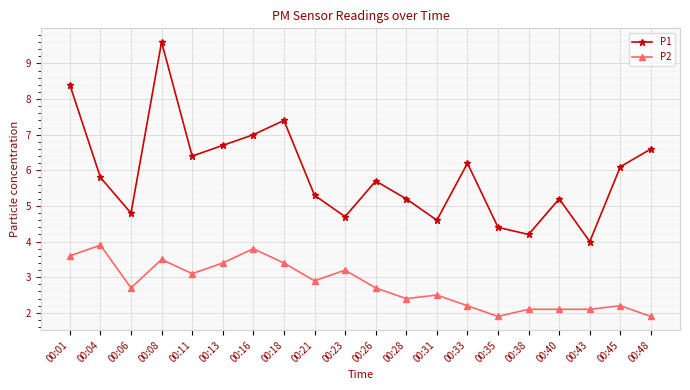

What is the value of the P2 point at the 15th from the left?

1.9